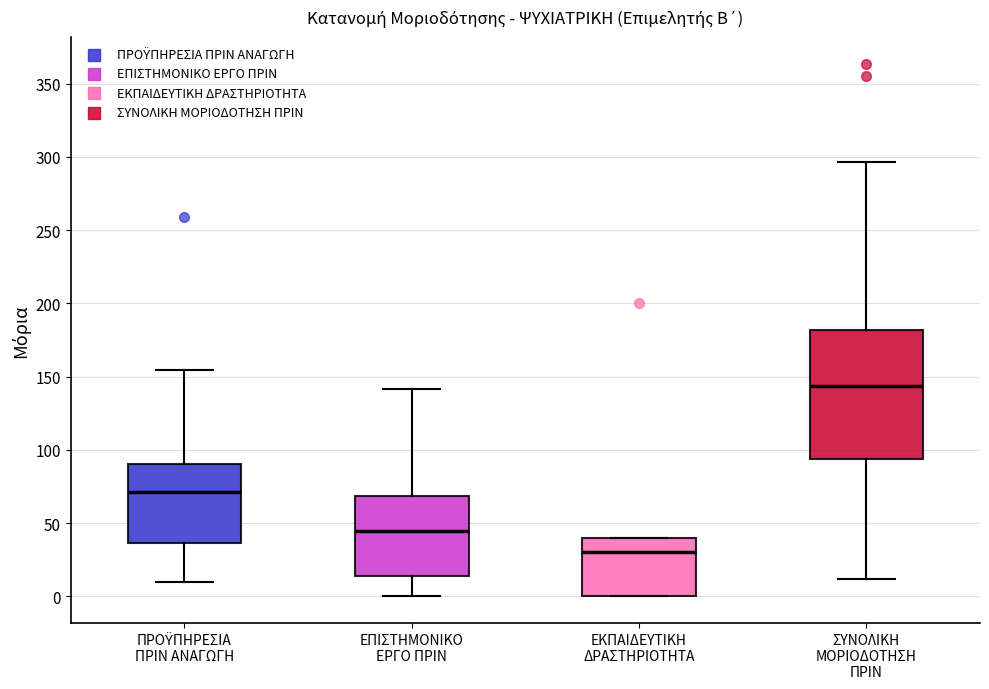

Reading left to right, transcribe this box plot: for each box, give where its median line is, the range the box spans, and where its two whiskers end, as read against the y-axis. The values are not printed on the chart, so give them approximately, as read against the axis.

ΠΡΟΫΠΗΡΕΣΙΑ ΠΡΙΝ ΑΝΑΓΩΓΗ: median 70, box 35 to 90, whiskers 10 to 155
ΕΠΙΣΤΗΜΟΝΙΚΟ ΕΡΓΟ ΠΡΙΝ: median 45, box 15 to 70, whiskers 0 to 140
ΕΚΠΑΙΔΕΥΤΙΚΗ ΔΡΑΣΤΗΡΙΟΤΗΤΑ: median 30, box 0 to 40, whiskers 0 to 40
ΣΥΝΟΛΙΚΗ ΜΟΡΙΟΔΟΤΗΣΗ ΠΡΙΝ: median 145, box 95 to 180, whiskers 10 to 295